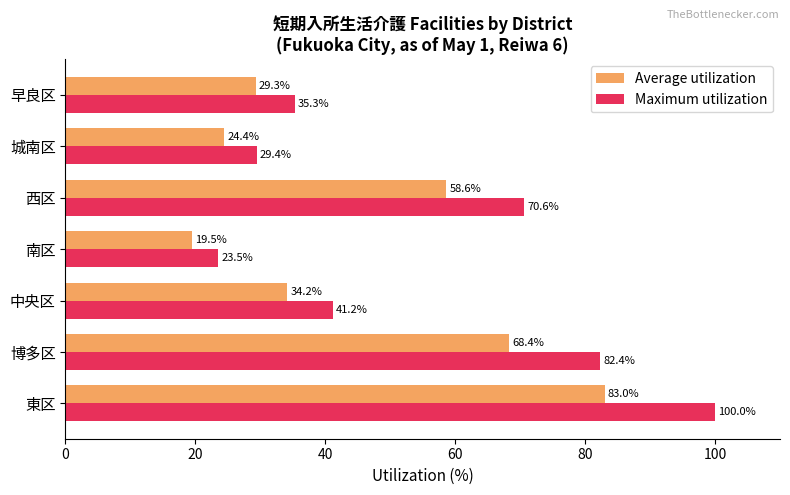

What is the maximum value for Average utilization?

83.0